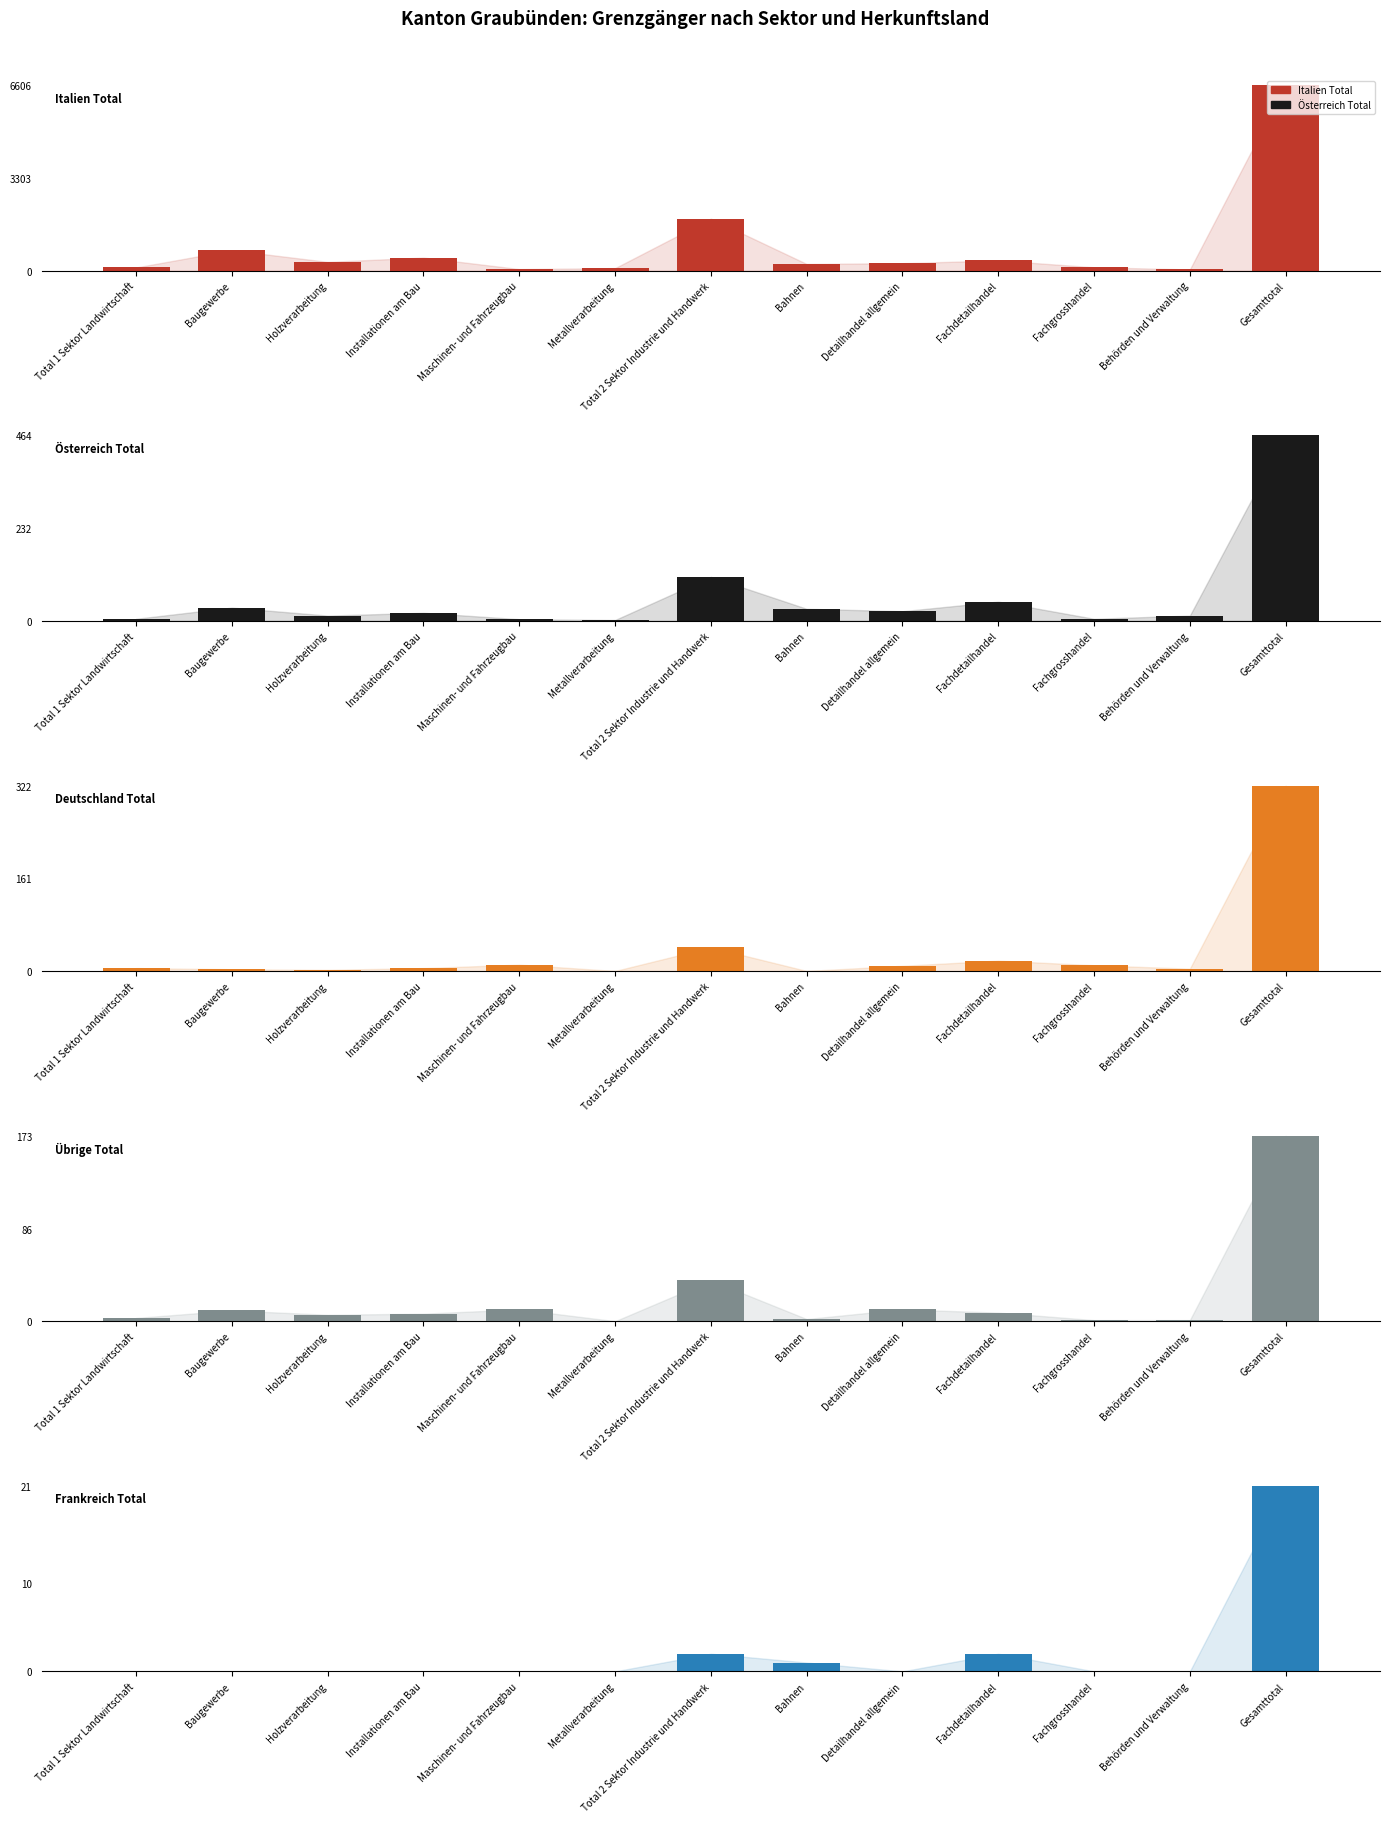

Is it true that Frankreich Total equals 0 at Maschinen- und Fahrzeugbau?

True